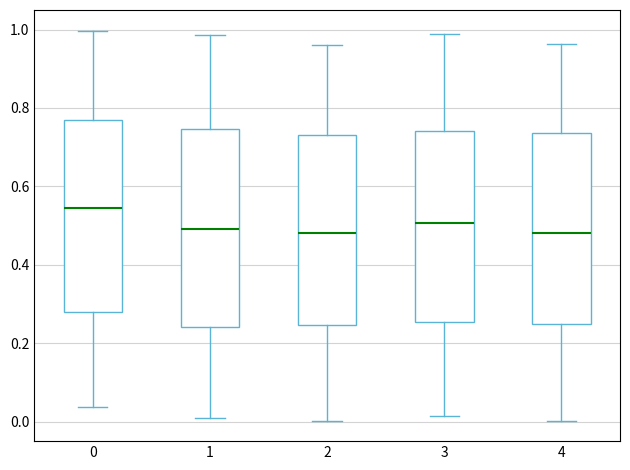

Reading left to right, transcribe this box plot: for each box, give where its median line is, the range the box spans, and where its two whiskers end, as read against the y-axis. The values are not printed on the chart, so give them approximately, as read against the axis.

0: median 0.54, box 0.28 to 0.76, whiskers 0.04 to 1.00
1: median 0.50, box 0.24 to 0.74, whiskers 0.00 to 0.98
2: median 0.48, box 0.24 to 0.74, whiskers 0.00 to 0.96
3: median 0.50, box 0.26 to 0.74, whiskers 0.02 to 0.98
4: median 0.48, box 0.24 to 0.74, whiskers 0.00 to 0.96